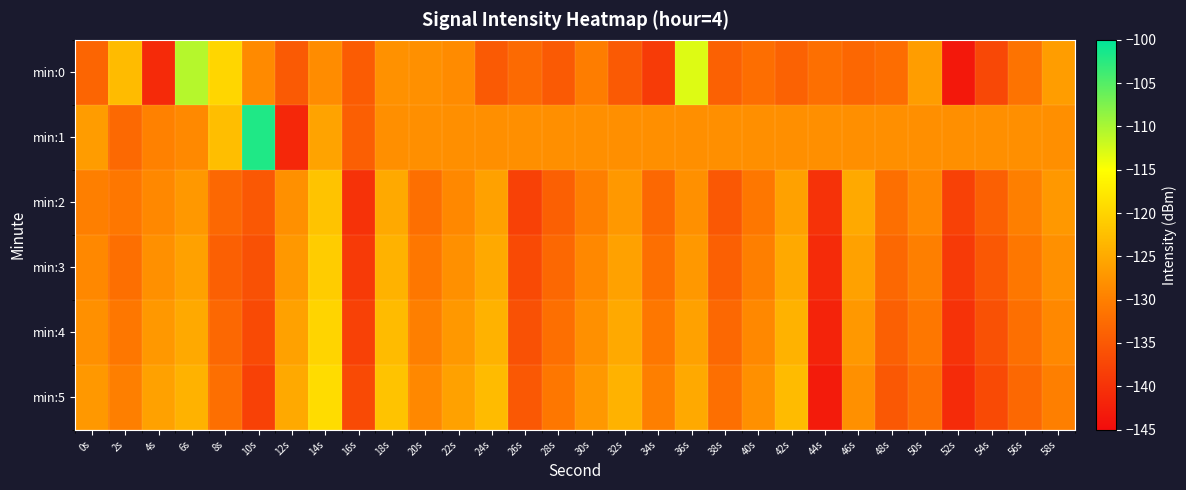

Which label corresponds to the smallest value in the chart?

52s